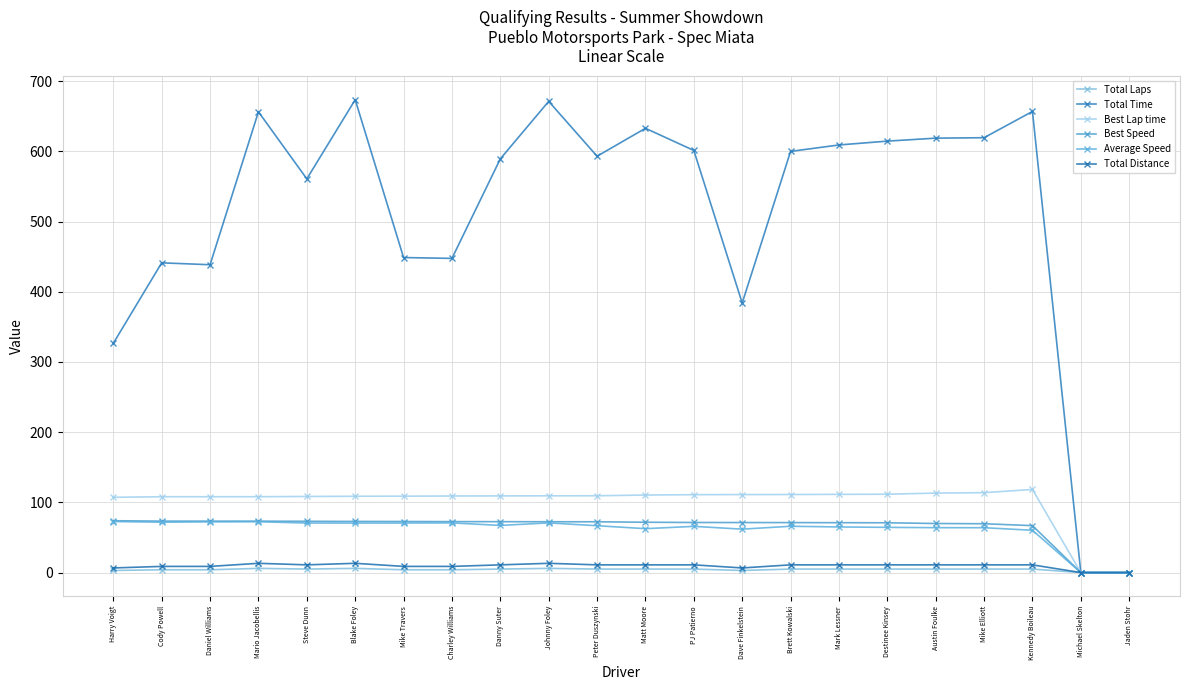

Reading left to right, what are all the values shown in this chart?

Total Laps: 3.0	4.0	4.0	6.0	5.0	6.0	4.0	4.0	5.0	6.0	5.0	5.0	5.0	3.0	5.0	5.0	5.0	5.0	5.0	5.0	0.0	0.0
Total Time: 326.6	441.3	438.6	656.4	560.9	673.6	448.8	447.6	589.4	671.3	593.1	632.9	601.4	384.0	600.0	609.2	614.6	618.9	619.5	656.9	0.0	0.0
Best Lap time: 107.2	108.0	108.1	108.1	108.4	108.7	108.8	109.1	109.2	109.4	109.4	110.5	111.0	111.1	111.2	111.4	111.6	113.3	113.8	118.4	0.0	0.0
Best Speed: 73.9	73.3	73.3	73.3	73.0	72.9	72.8	72.6	72.5	72.4	72.4	71.7	71.4	71.3	71.2	71.1	70.9	69.9	69.6	66.9	0.0	0.0
Average Speed: 72.7	71.8	72.2	72.4	70.6	70.5	70.6	70.8	67.2	70.8	66.8	62.6	65.8	61.9	66.0	65.0	64.4	64.0	63.9	60.3	0.0	0.0
Total Distance: 6.6	8.8	8.8	13.2	11.0	13.2	8.8	8.8	11.0	13.2	11.0	11.0	11.0	6.6	11.0	11.0	11.0	11.0	11.0	11.0	0.0	0.0